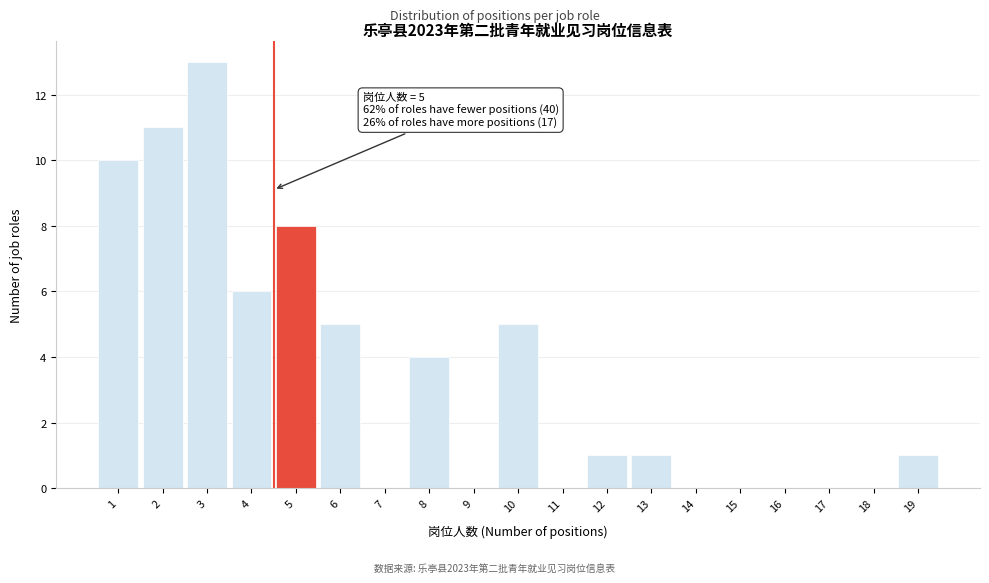

Reading left to right, transcribe all the data shown in this chart.

1=10	2=11	3=13	4=6	5=8	6=5	7=0	8=4	9=0	10=5	11=0	12=1	13=1	14=0	15=0	16=0	17=0	18=0	19=1